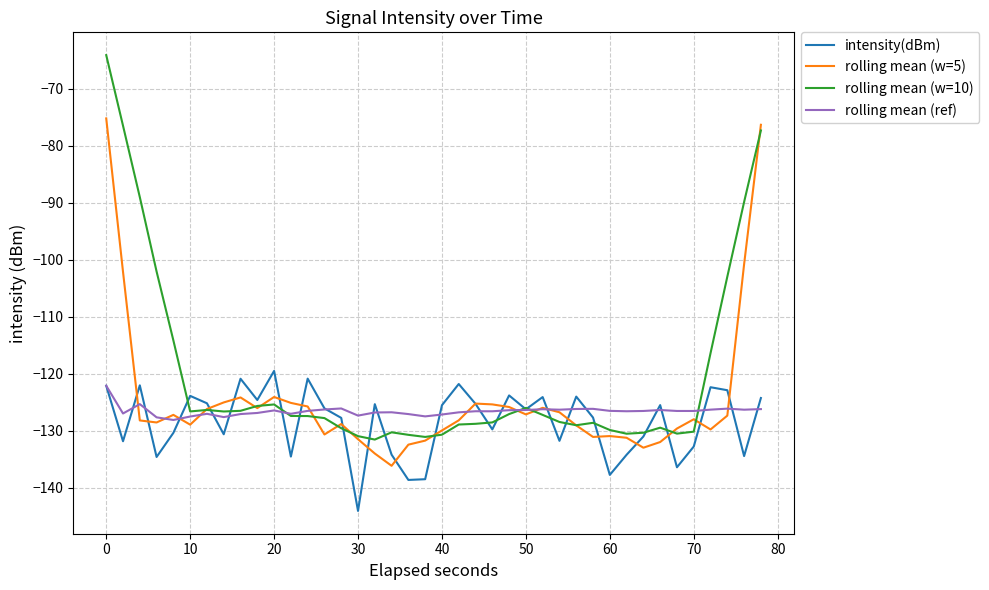

What is the sum of all rolling mean (w=5) values?

-4985.2